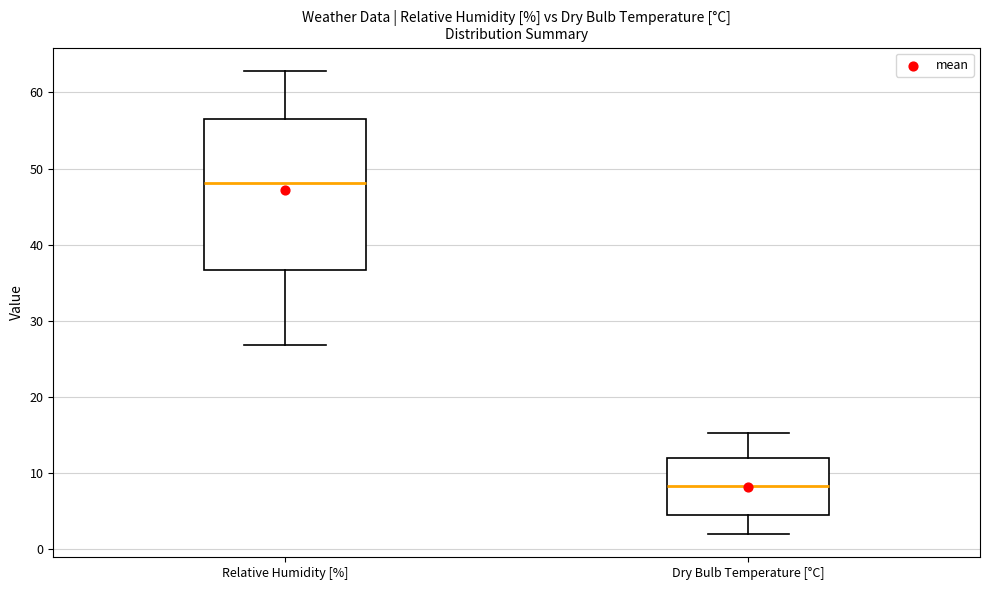

Reading left to right, read every box against the y-axis: the position of its median line, the range the box covers, and the ends of its whiskers. The values are not printed on the chart, so give them approximately, as read against the axis.

Relative Humidity [%]: median 48, box 37 to 56, whiskers 27 to 63
Dry Bulb Temperature [°C]: median 8, box 5 to 12, whiskers 2 to 15